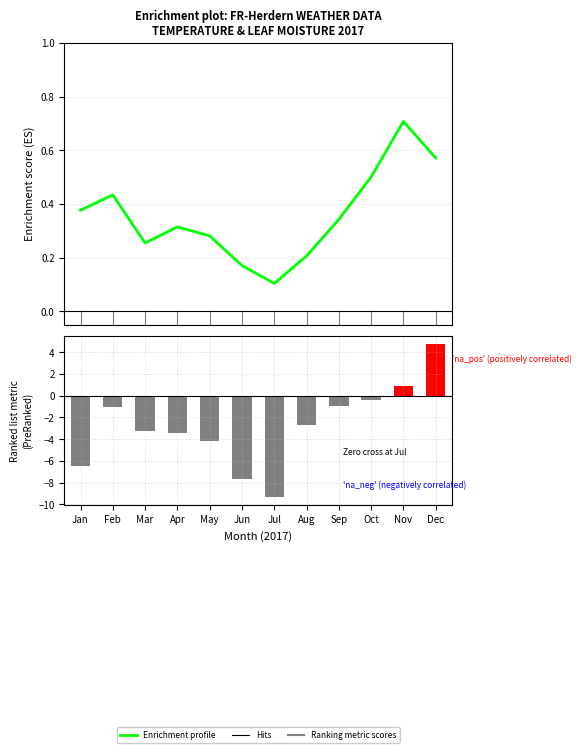

At which category is the sum across all series the highest?

Dec